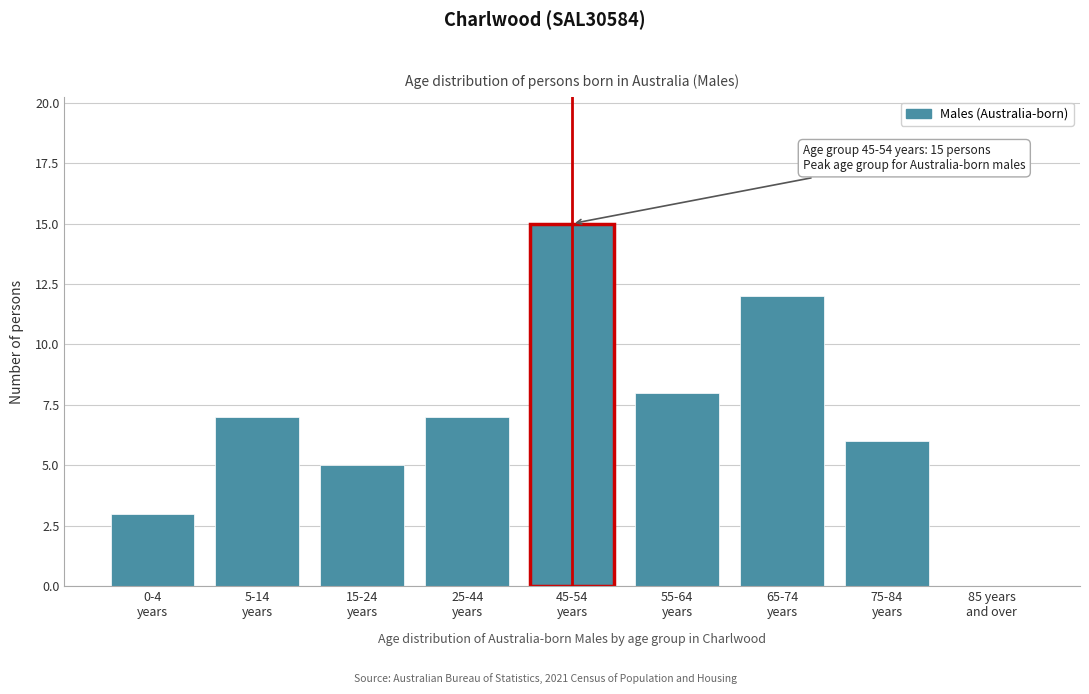

What is the maximum value shown in the chart?

15